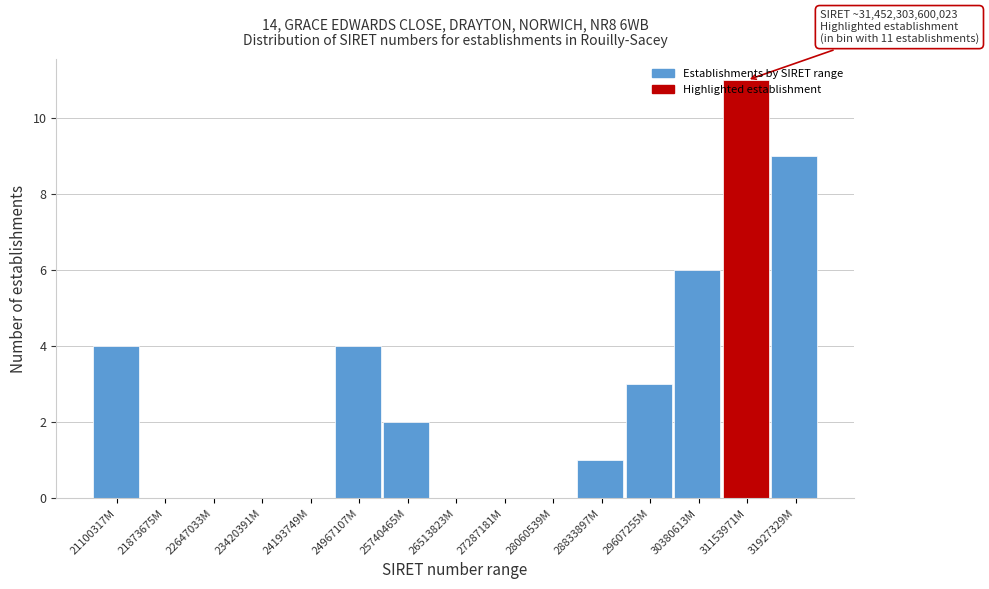

What is the maximum value shown in the chart?

11